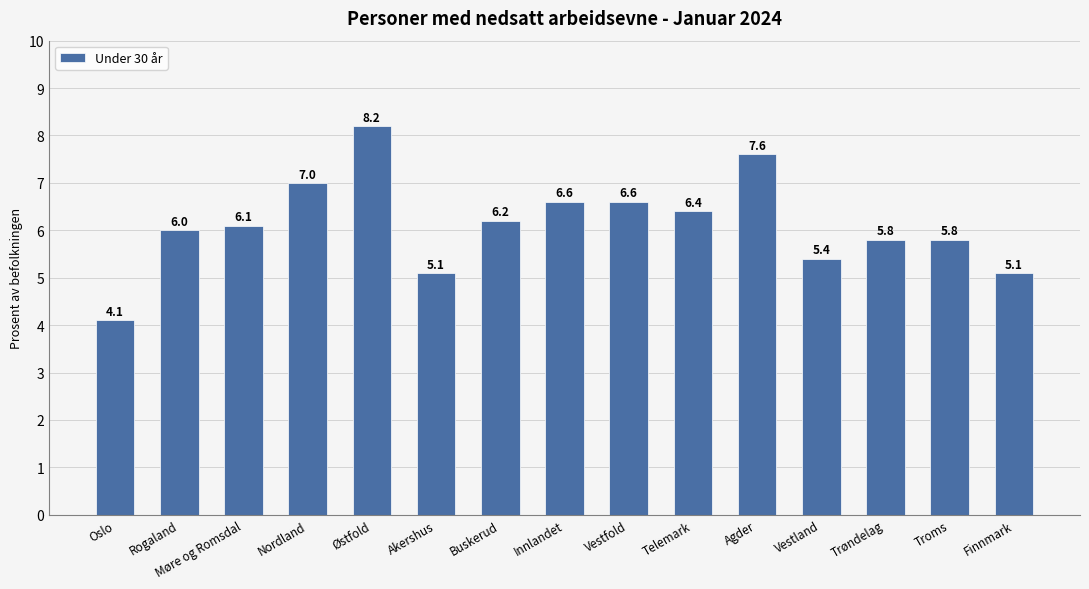

What is the sum of all values?

92.0